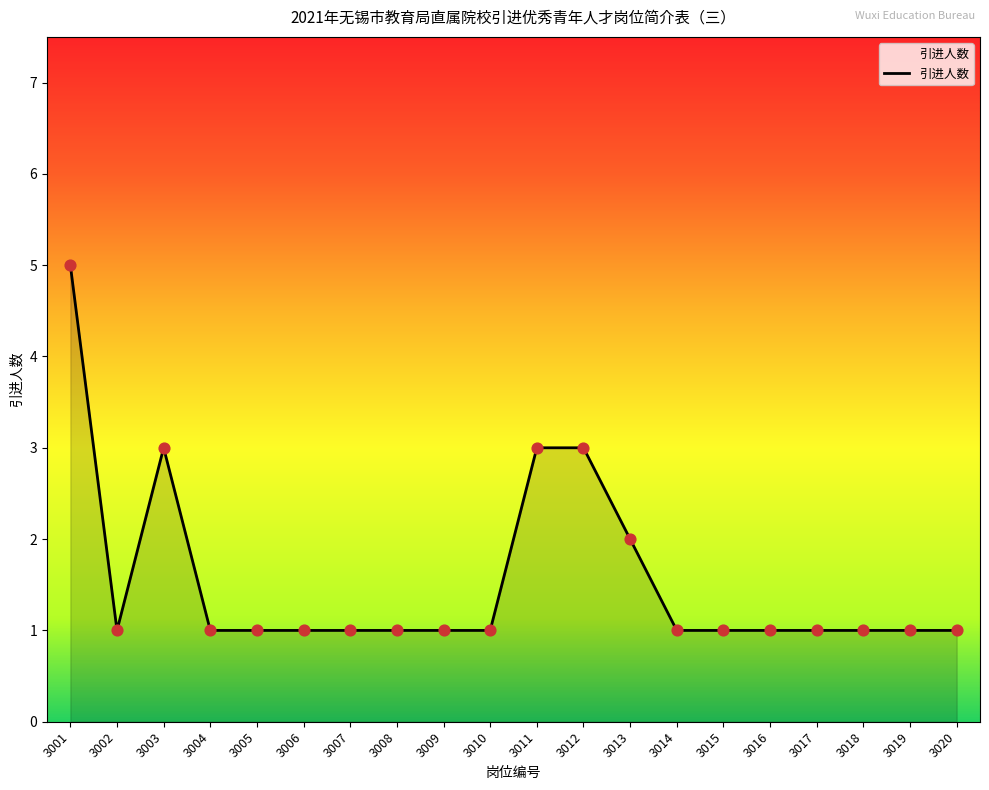

What is the ratio of the value at 3014 to the value at 3002?

1.0